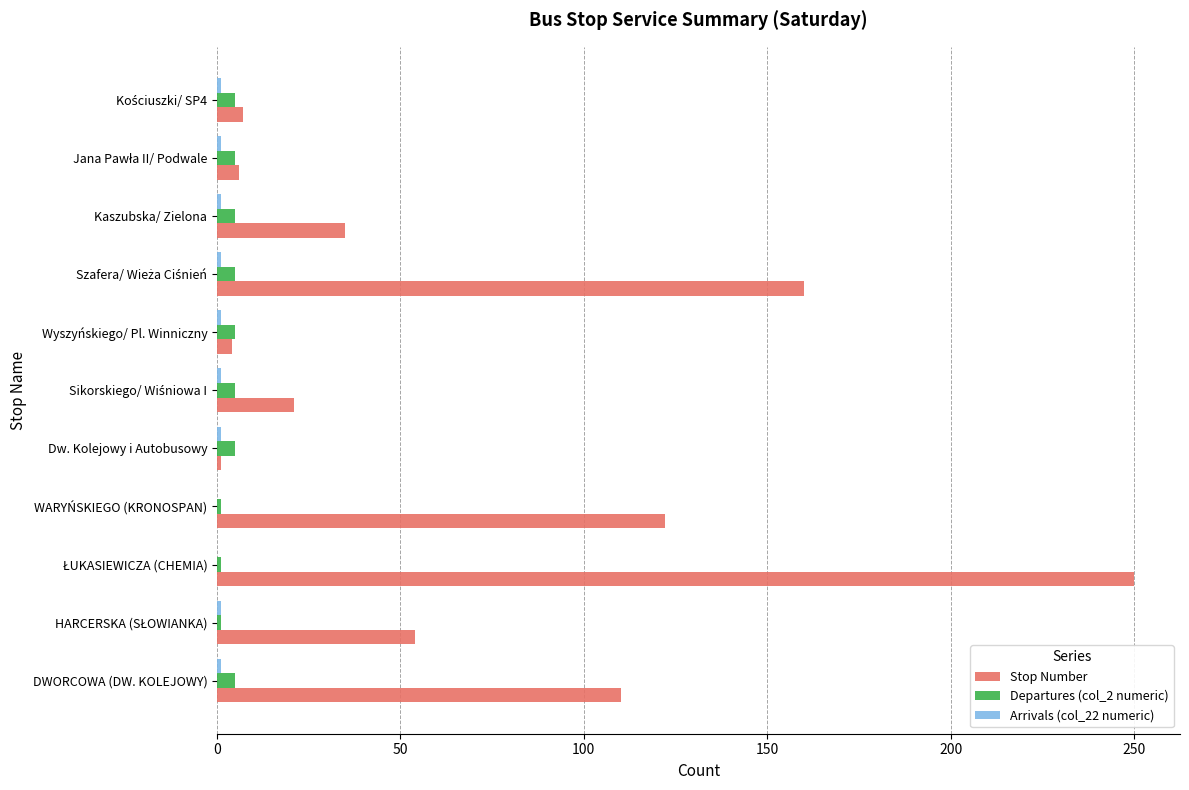

What is the highest value of the Stop Number series?

250